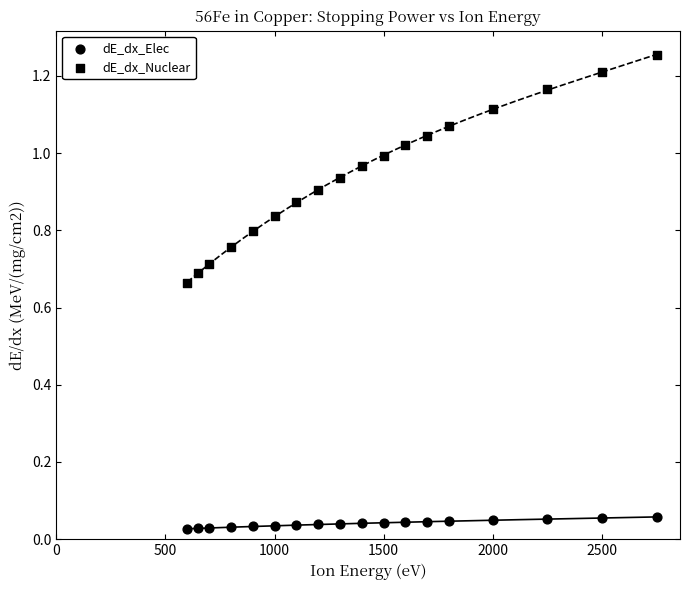

Count the number of points in this scatter plot.

36